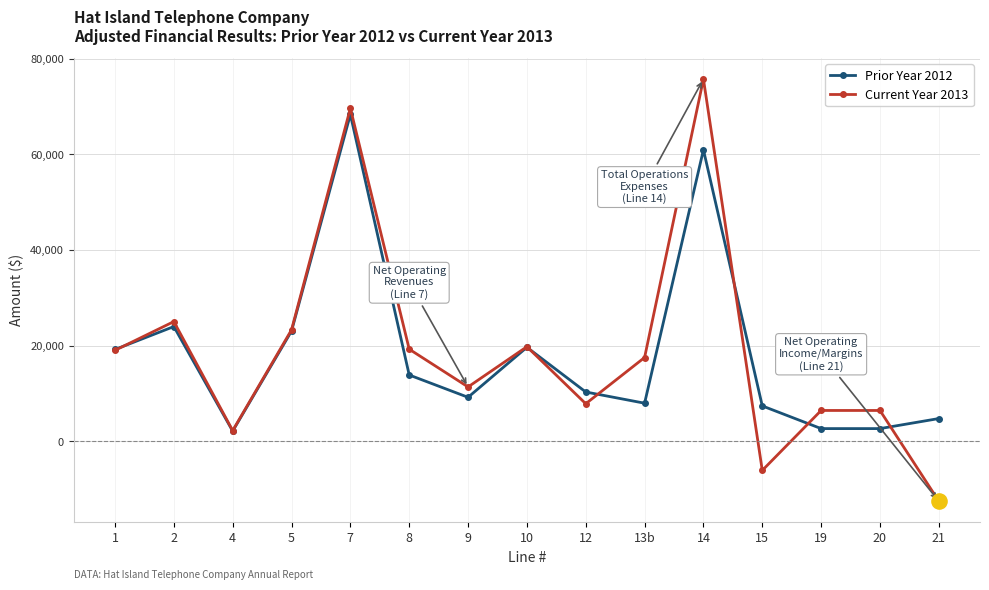

What is the total value across all series at 7?

137904